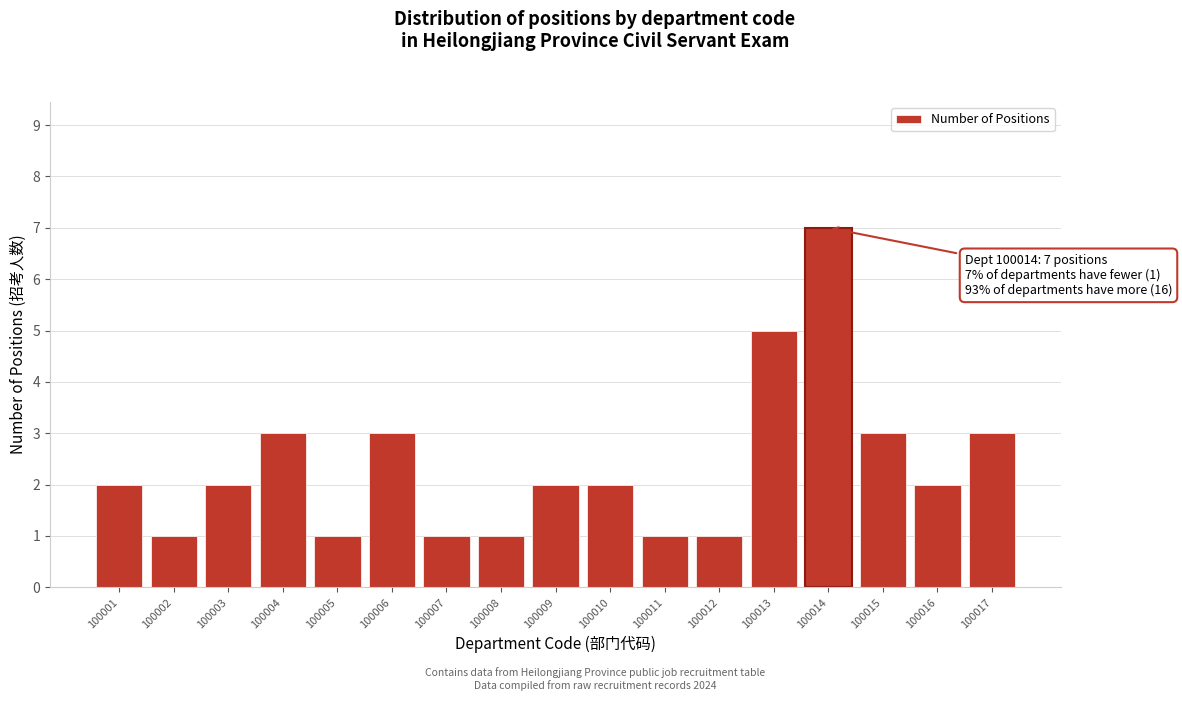

Reading left to right, extract all data points from this chart.

2	1	2	3	1	3	1	1	2	2	1	1	5	7	3	2	3